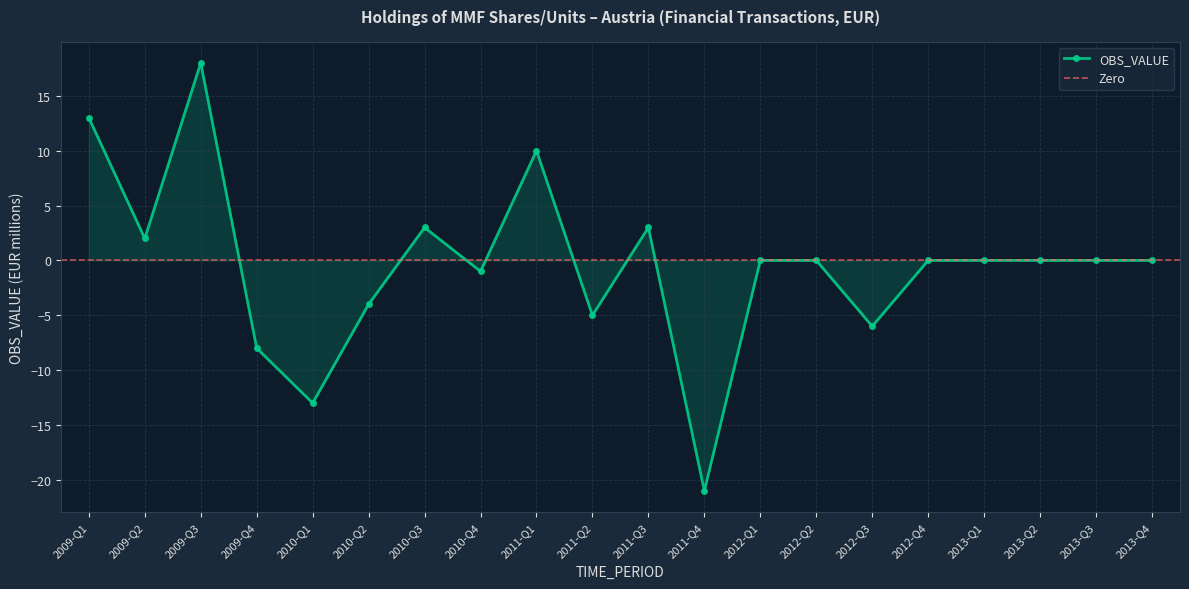

What is the sum of all values?

-9